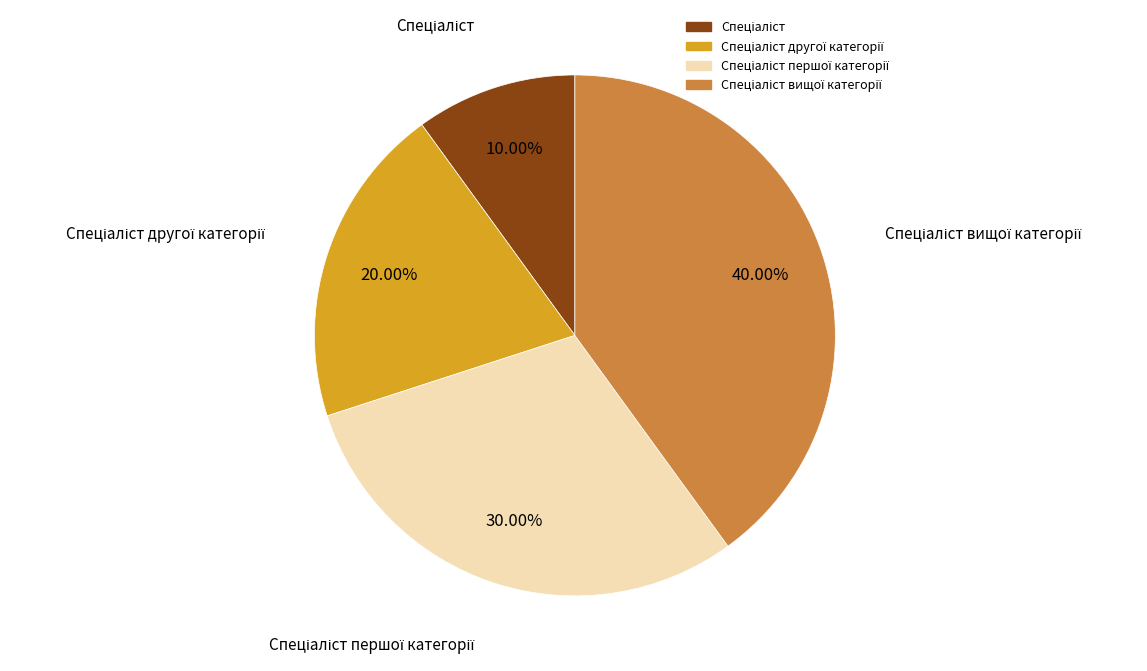

Does any single category account for the majority?

No